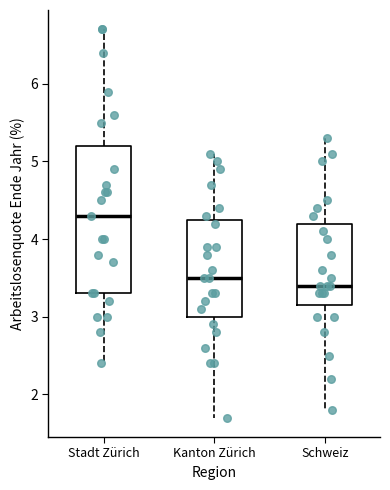

Which box has the highest median line?

Stadt Zürich